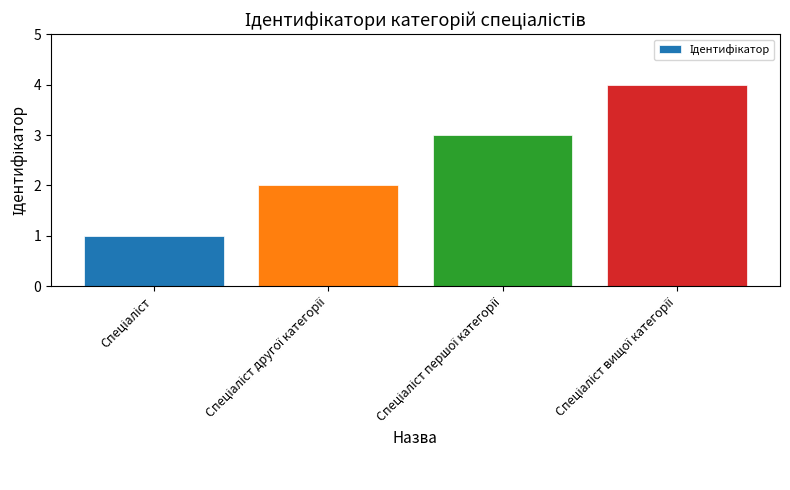

Count the number of categories in the chart.

4